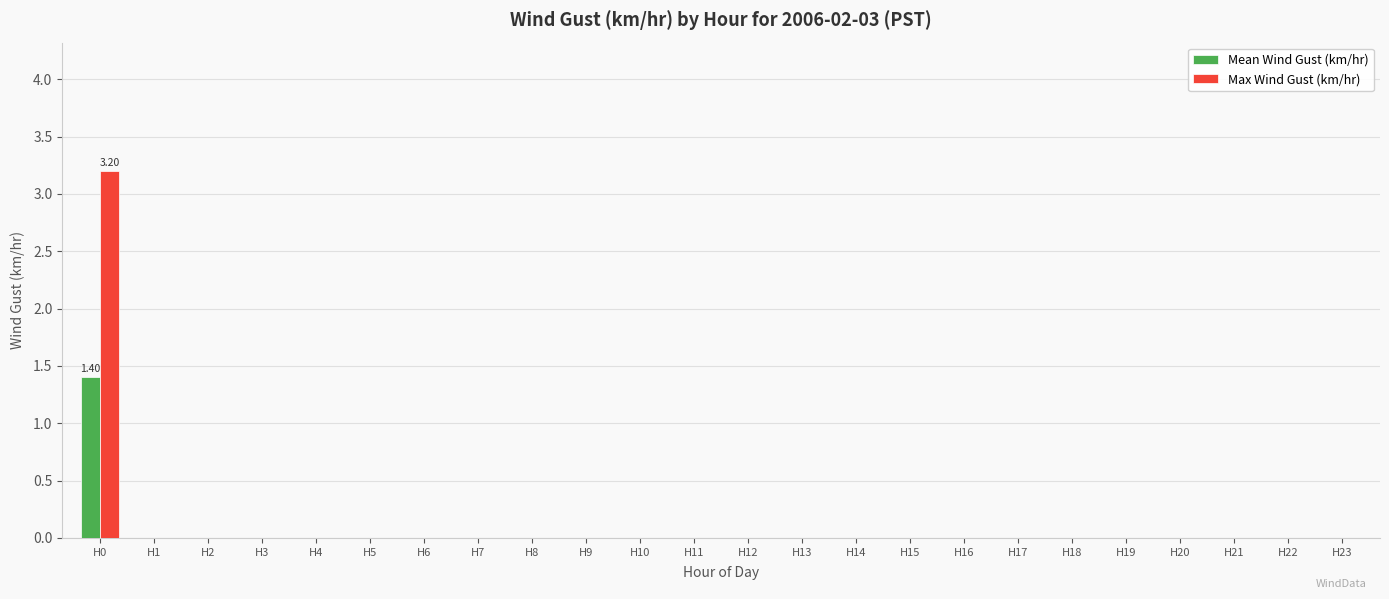

What is the sum of all Max Wind Gust (km/hr) values?

3.2